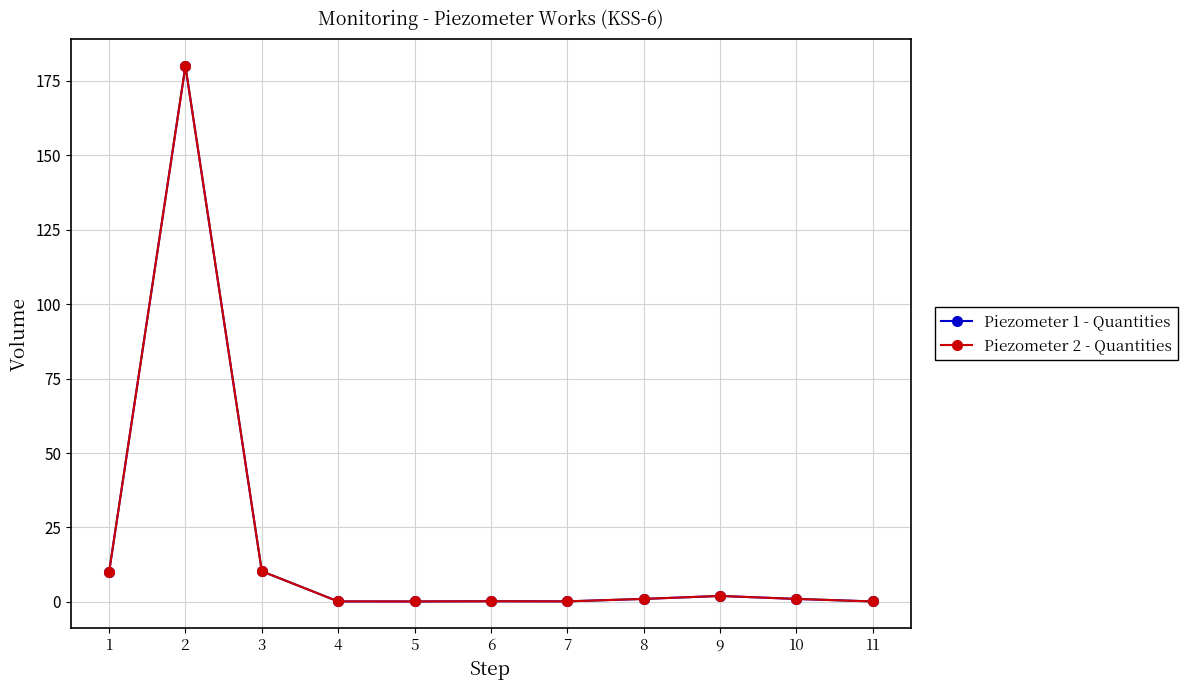

What is the difference between the maximum and second lowest values in the Piezometer 1 - Quantities series?

179.8